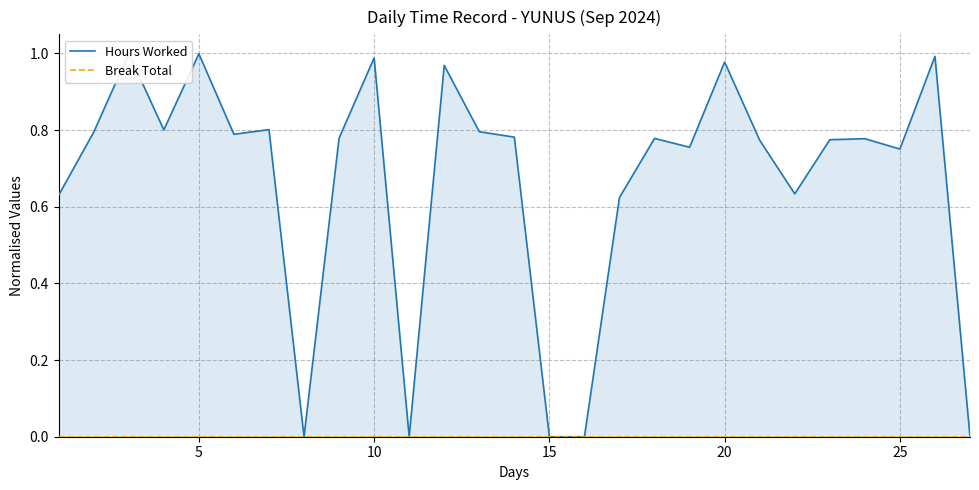

How many values in Hours Worked are above zero?

22